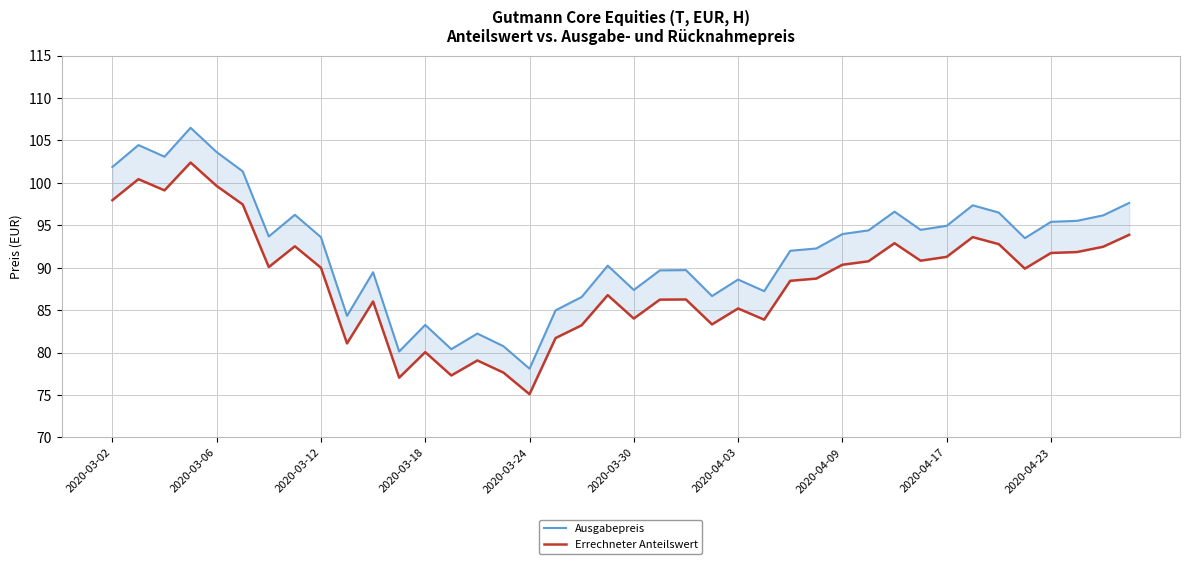

What position from the left is 2020-04-17?

33